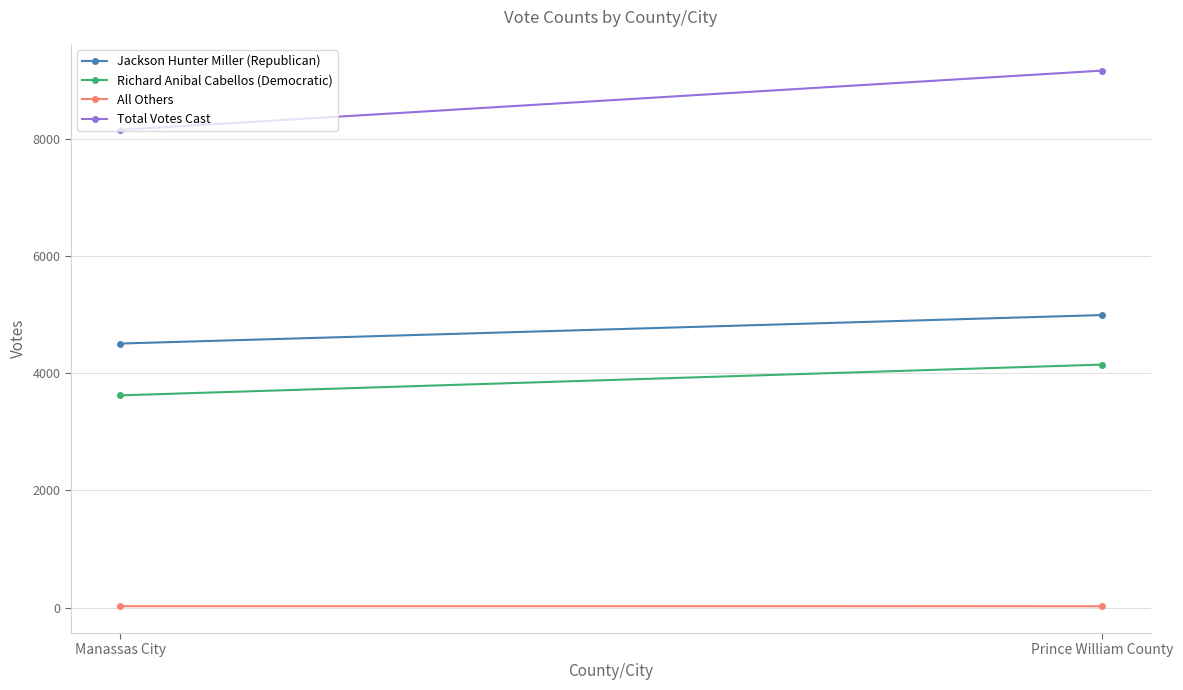

Which series has the largest total across all categories?

Total Votes Cast